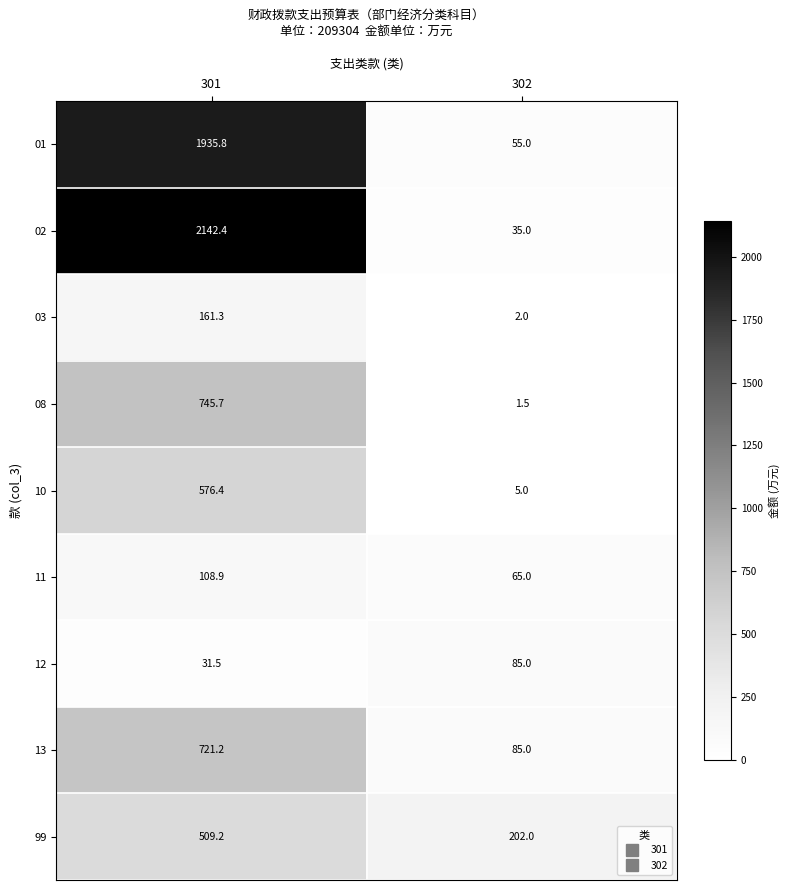

Where is 08 nearest to the value 373?

302